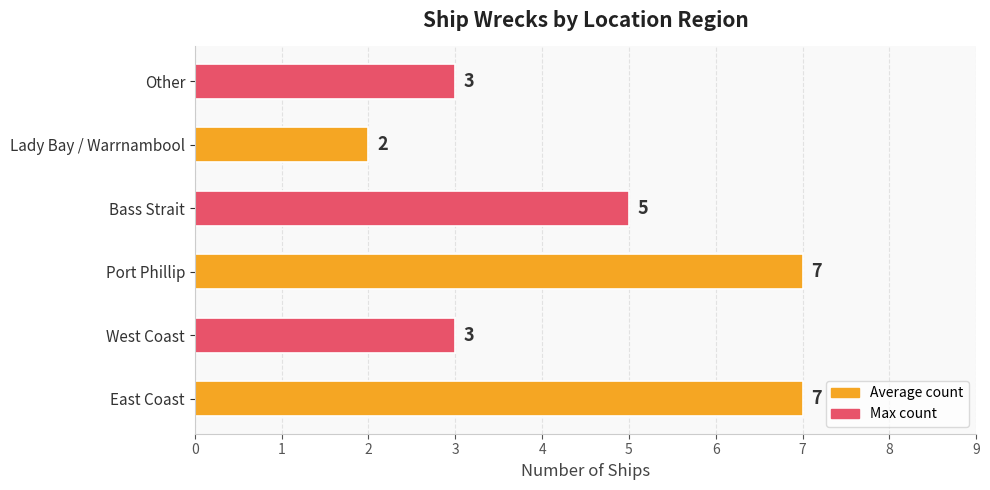

What is the greatest value displayed?

7